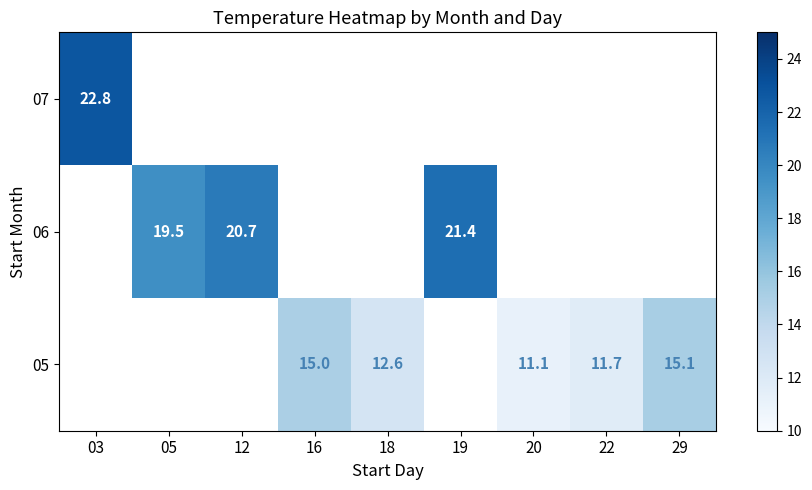

Is it true that 05 equals 11.7 at 22?

True